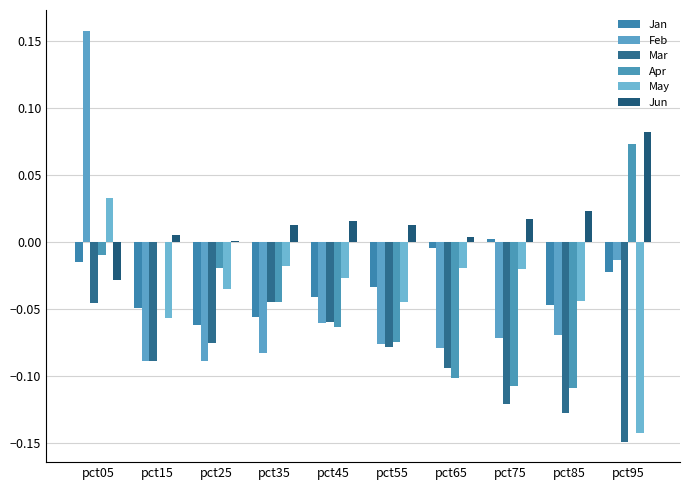

How many data points does each series have?

10